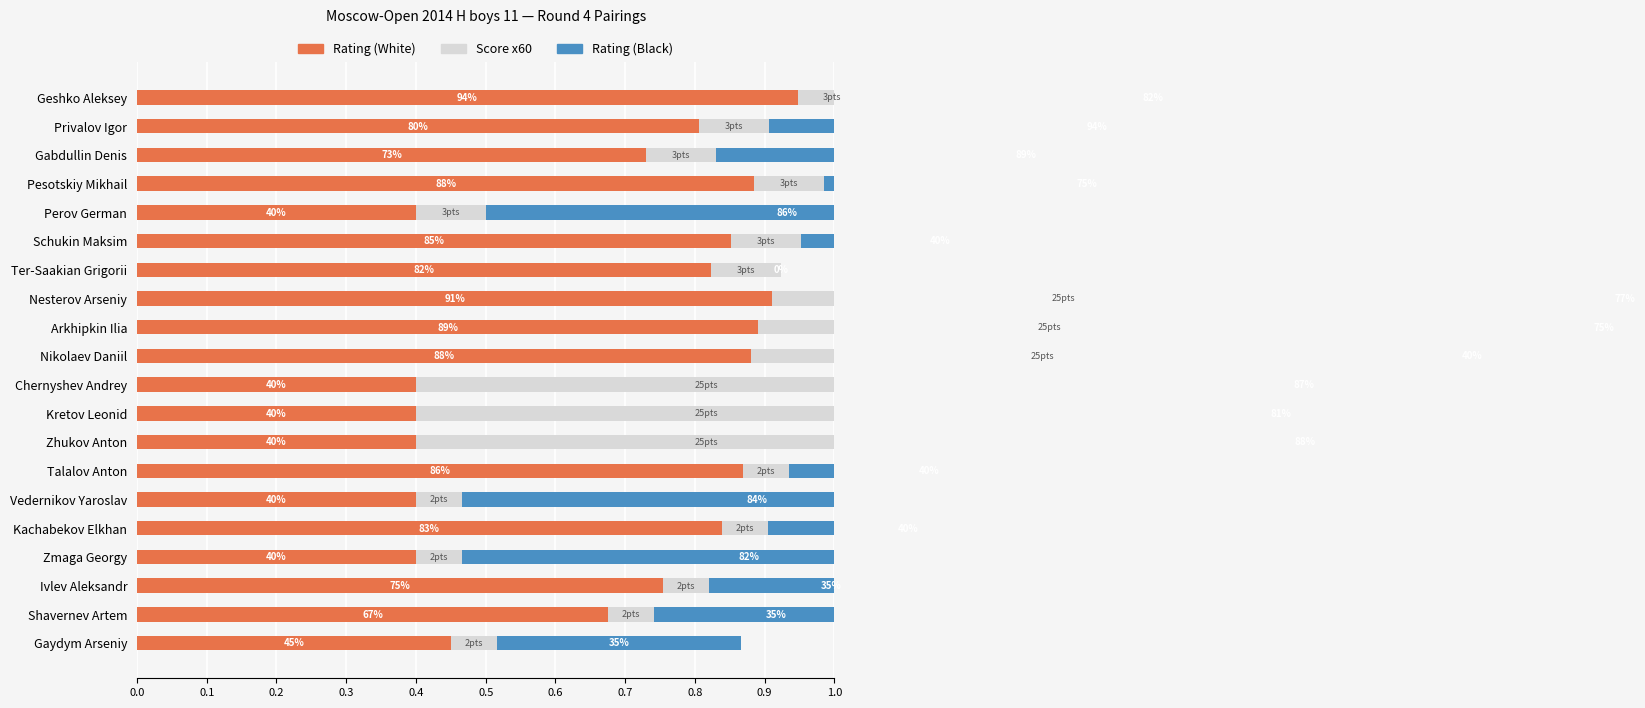

Rank the series at Kachabekov Elkhan from highest to lowest value.

Rating (White), Rating (Black), Score x60